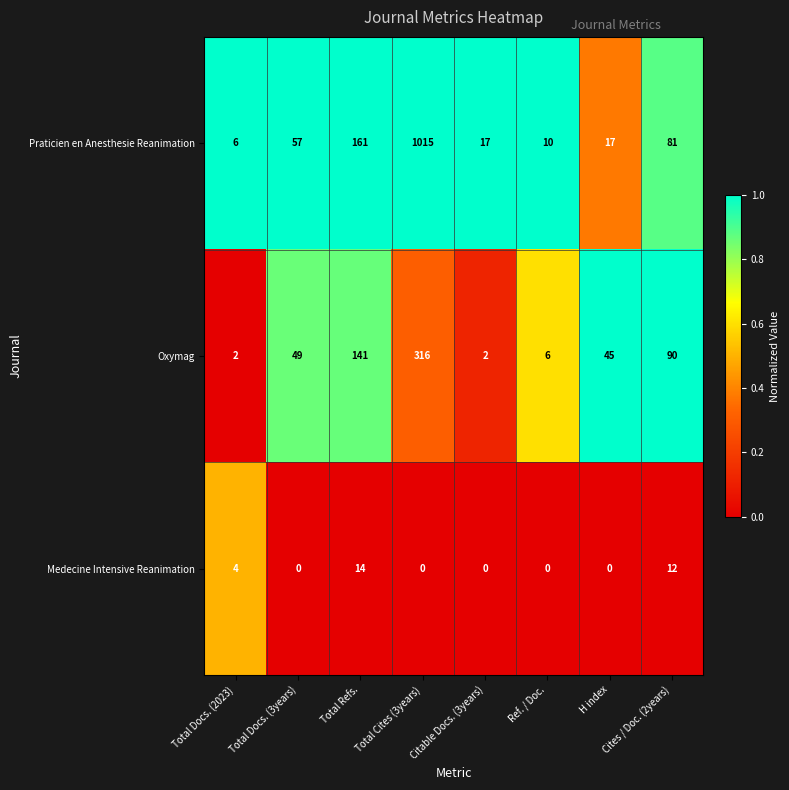

True or false: Medecine Intensive Reanimation has a value of 4 at Total Docs. (2023).

True